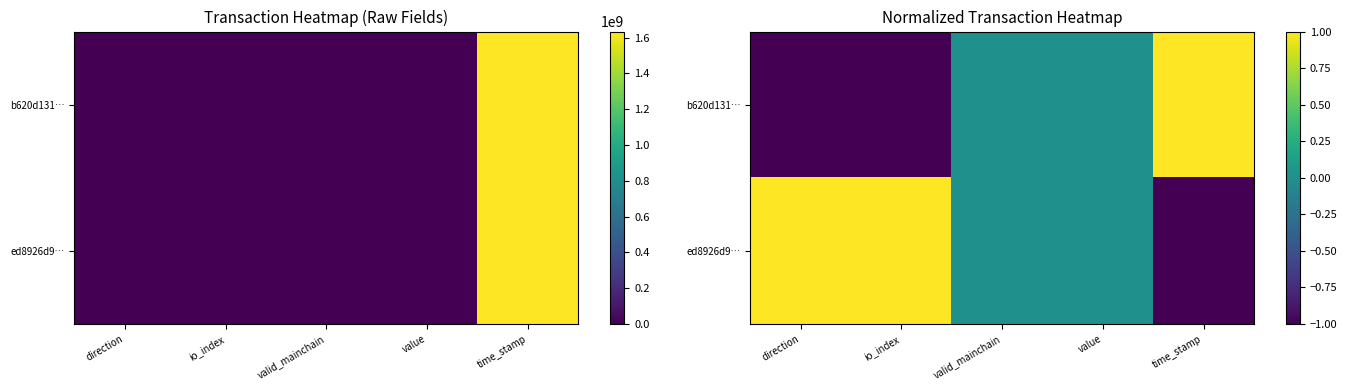

What is the difference between the highest and lowest values at time_stamp?

2